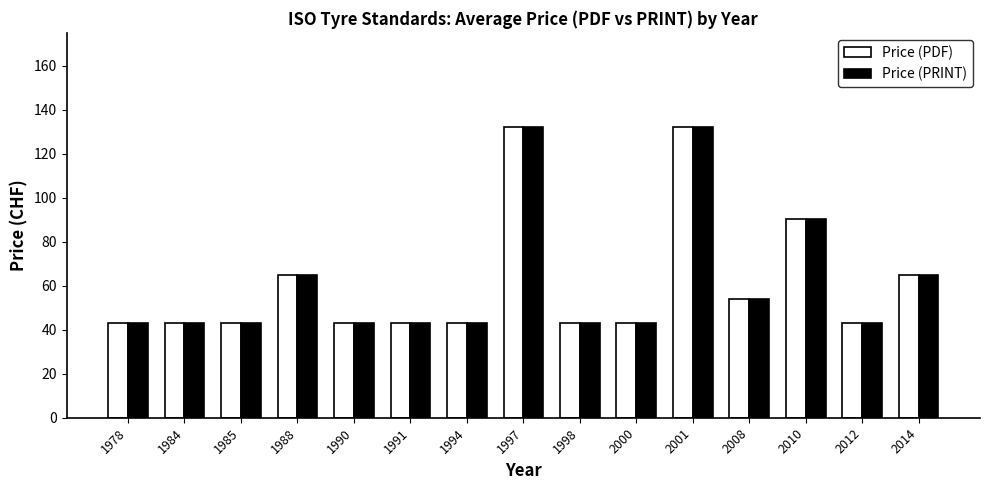

The Price (PRINT) series shows 24.4 at 1988. True or false?

False